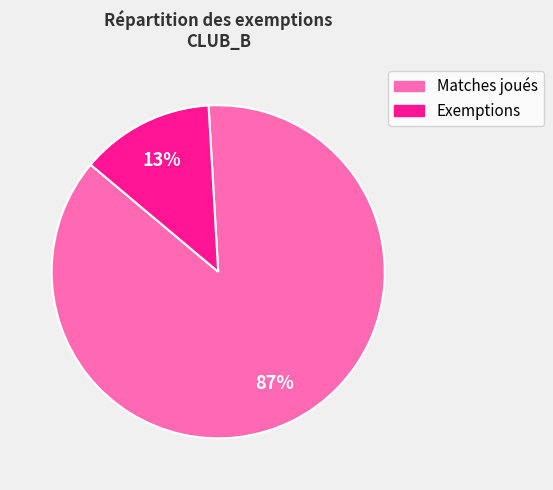

To the nearest percent, what is the average slice percentage?

50%